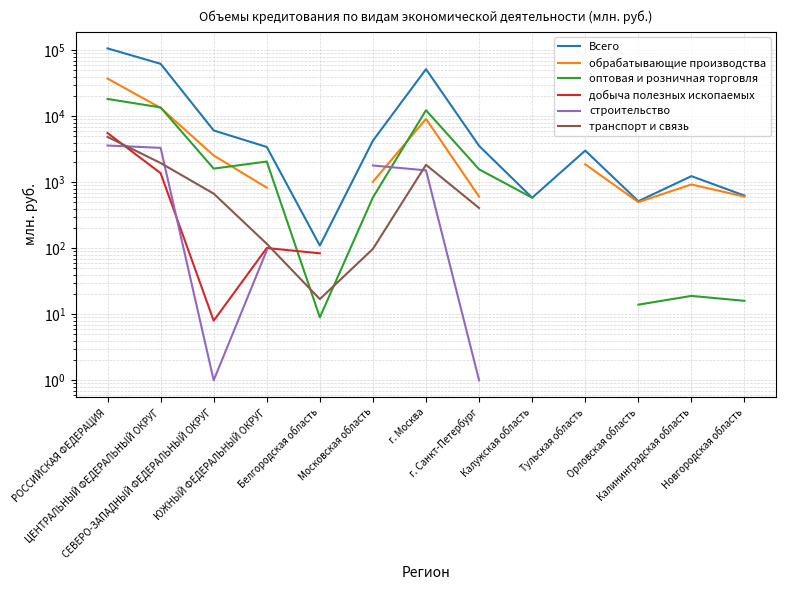

What position from the right is Новгородская область?

1